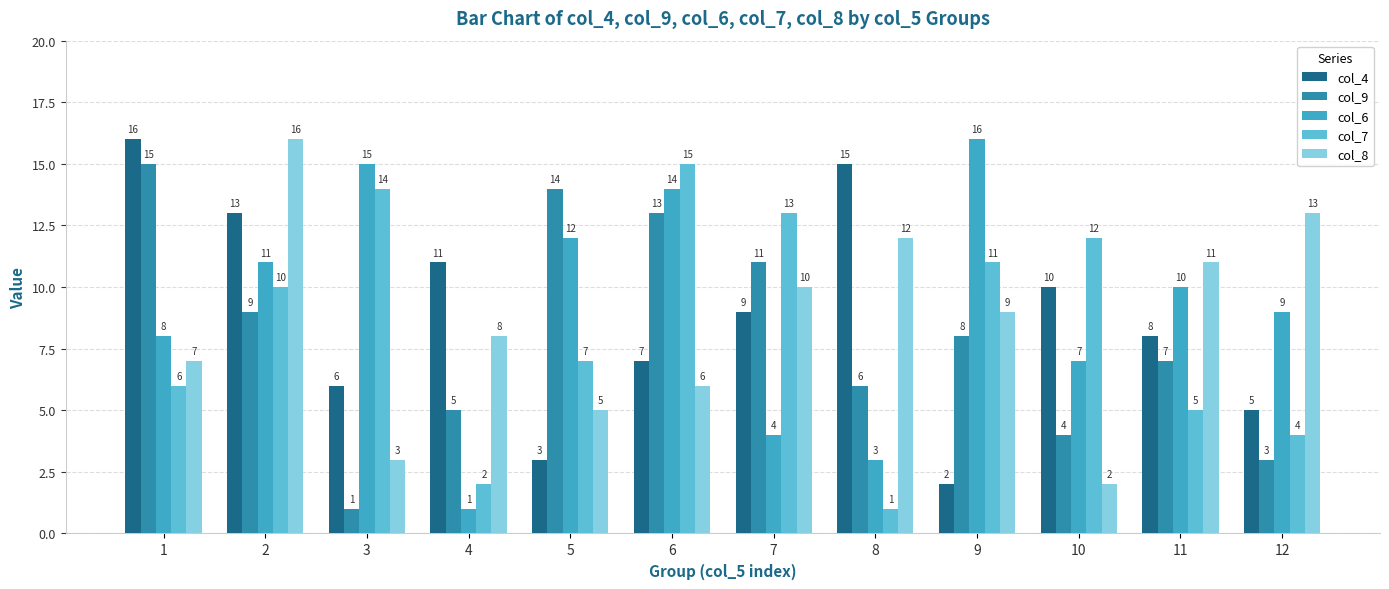

What is the average value of the col_6 series?

9